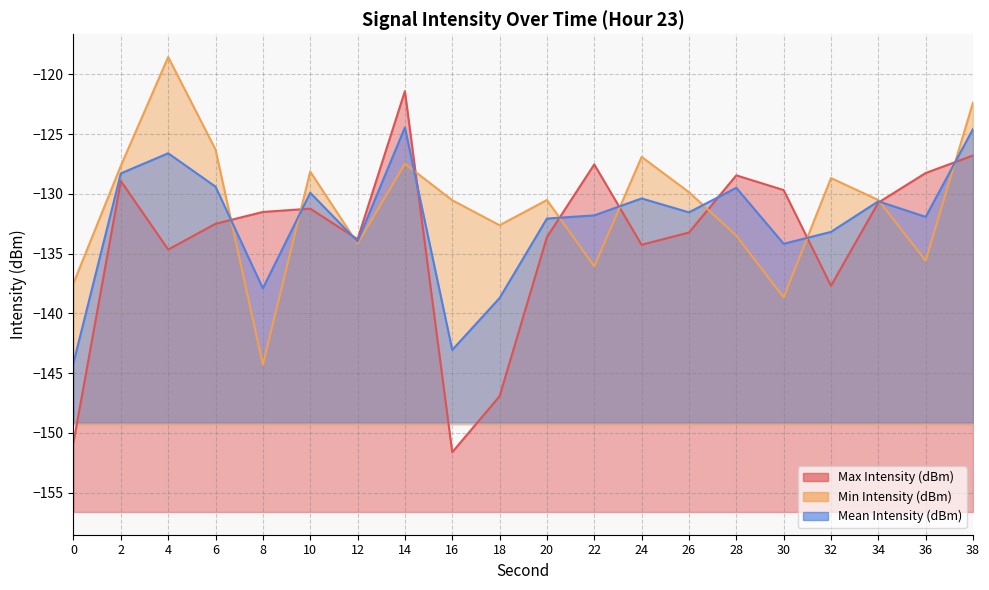

How many data points in Max Intensity (dBm) are above -131?

8